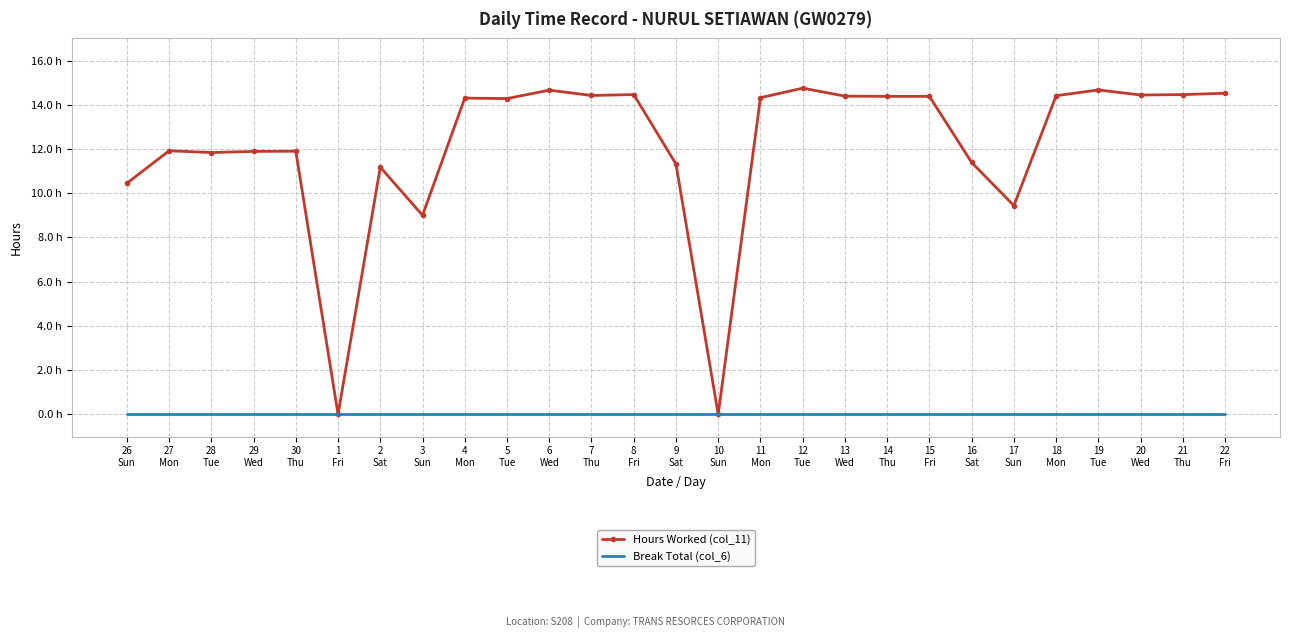

True or false: Break Total (col_6) and Hours Worked (col_11) intersect in this chart.

False